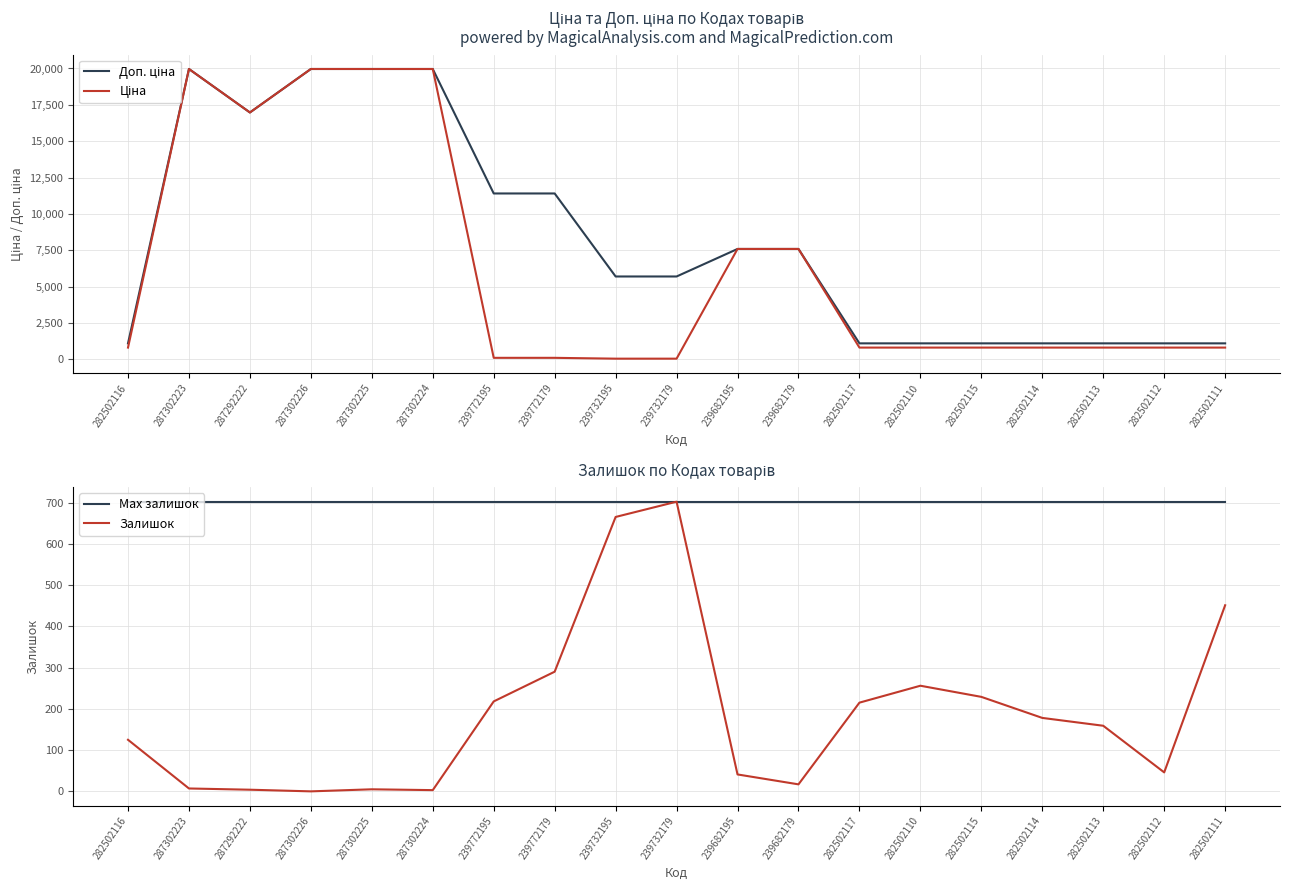

Which series has the widest spread of values?

Ціна